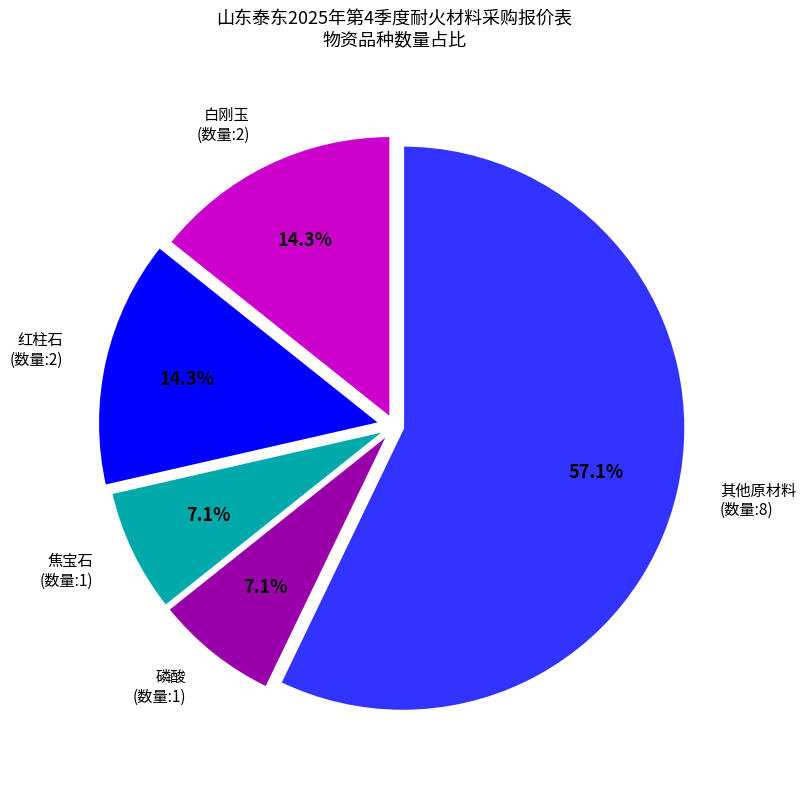

Combined, what portion of the pie is 红柱石 (数量:2) and 白刚玉 (数量:2)?

28.6%